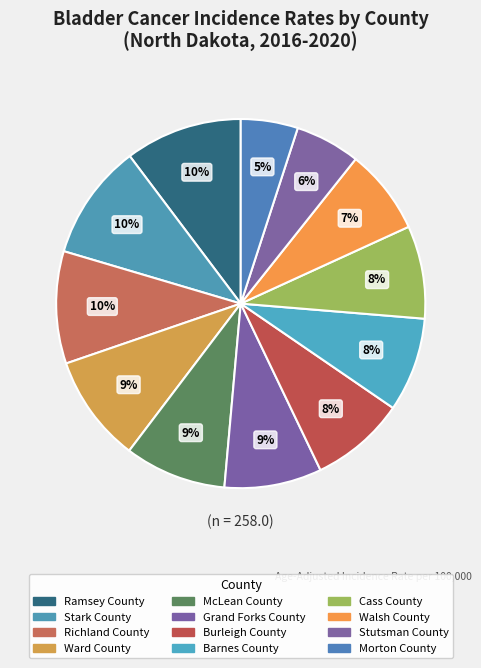

How many segments does this pie chart have?

12